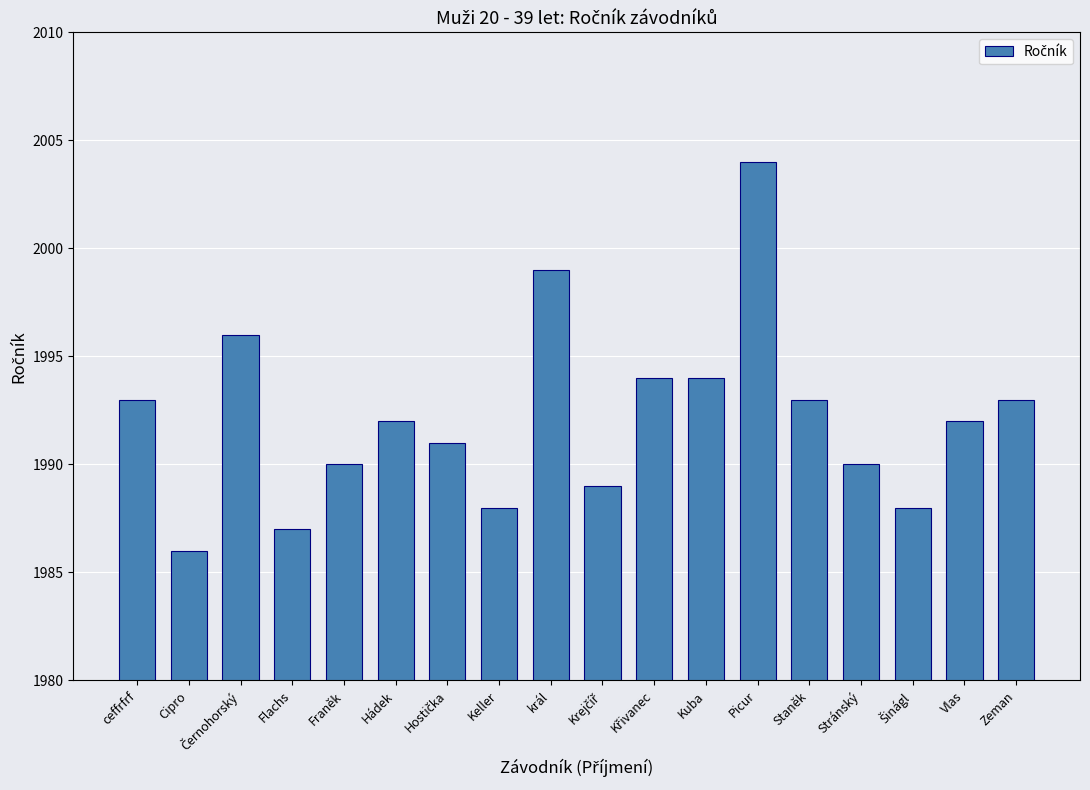

The value at Cipro is 1986. True or false?

True